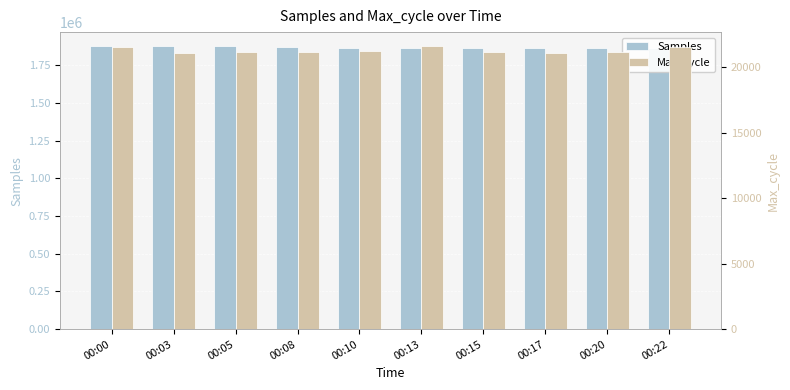

True or false: Samples has a value of 1865173 at 00:20.

True